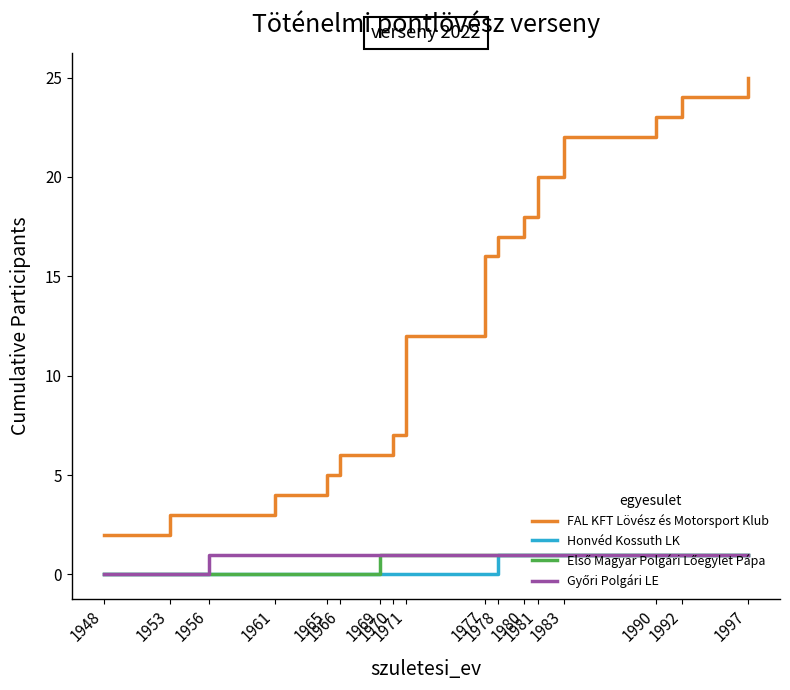

What is the greatest value displayed?

25